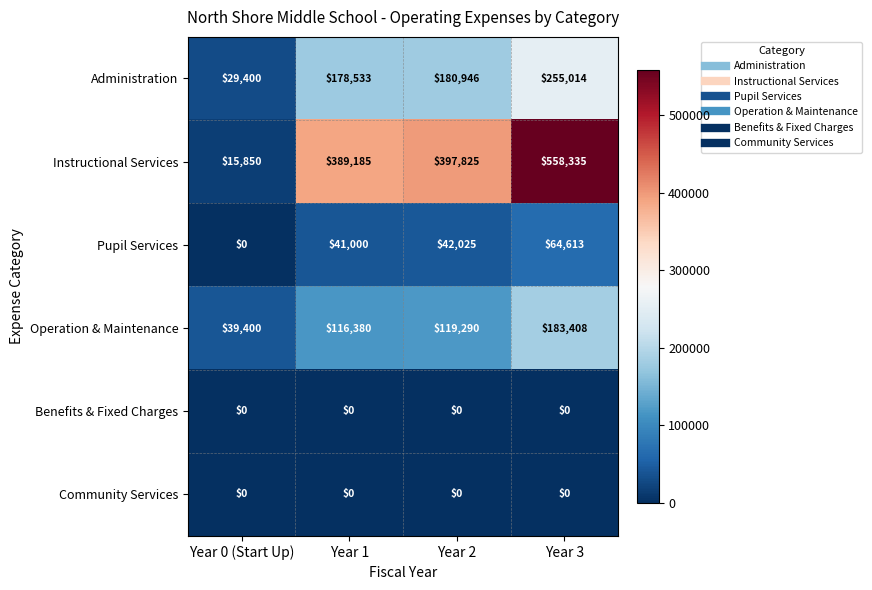

Reading left to right, what are all the values shown in this chart?

Administration: Year 0 (Start Up)=29400	Year 1=178533	Year 2=180946	Year 3=255014
Instructional Services: Year 0 (Start Up)=15850	Year 1=389185	Year 2=397825	Year 3=558335
Pupil Services: Year 0 (Start Up)=0	Year 1=41000	Year 2=42025	Year 3=64613
Operation & Maintenance: Year 0 (Start Up)=39400	Year 1=116380	Year 2=119290	Year 3=183408
Benefits & Fixed Charges: Year 0 (Start Up)=0	Year 1=0	Year 2=0	Year 3=0
Community Services: Year 0 (Start Up)=0	Year 1=0	Year 2=0	Year 3=0